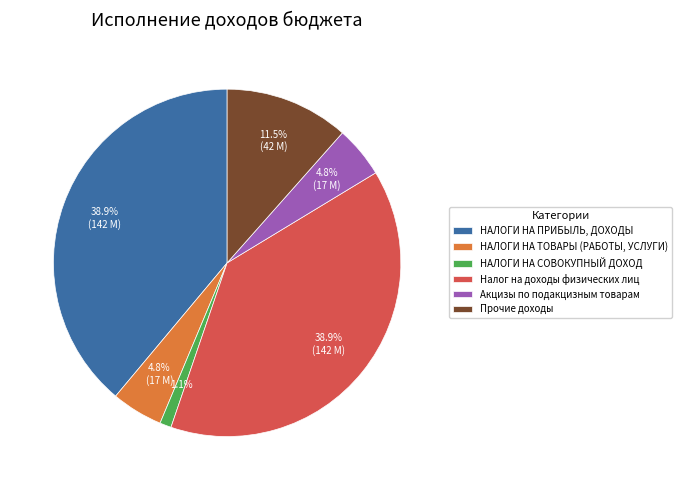

How many segments does this pie chart have?

6